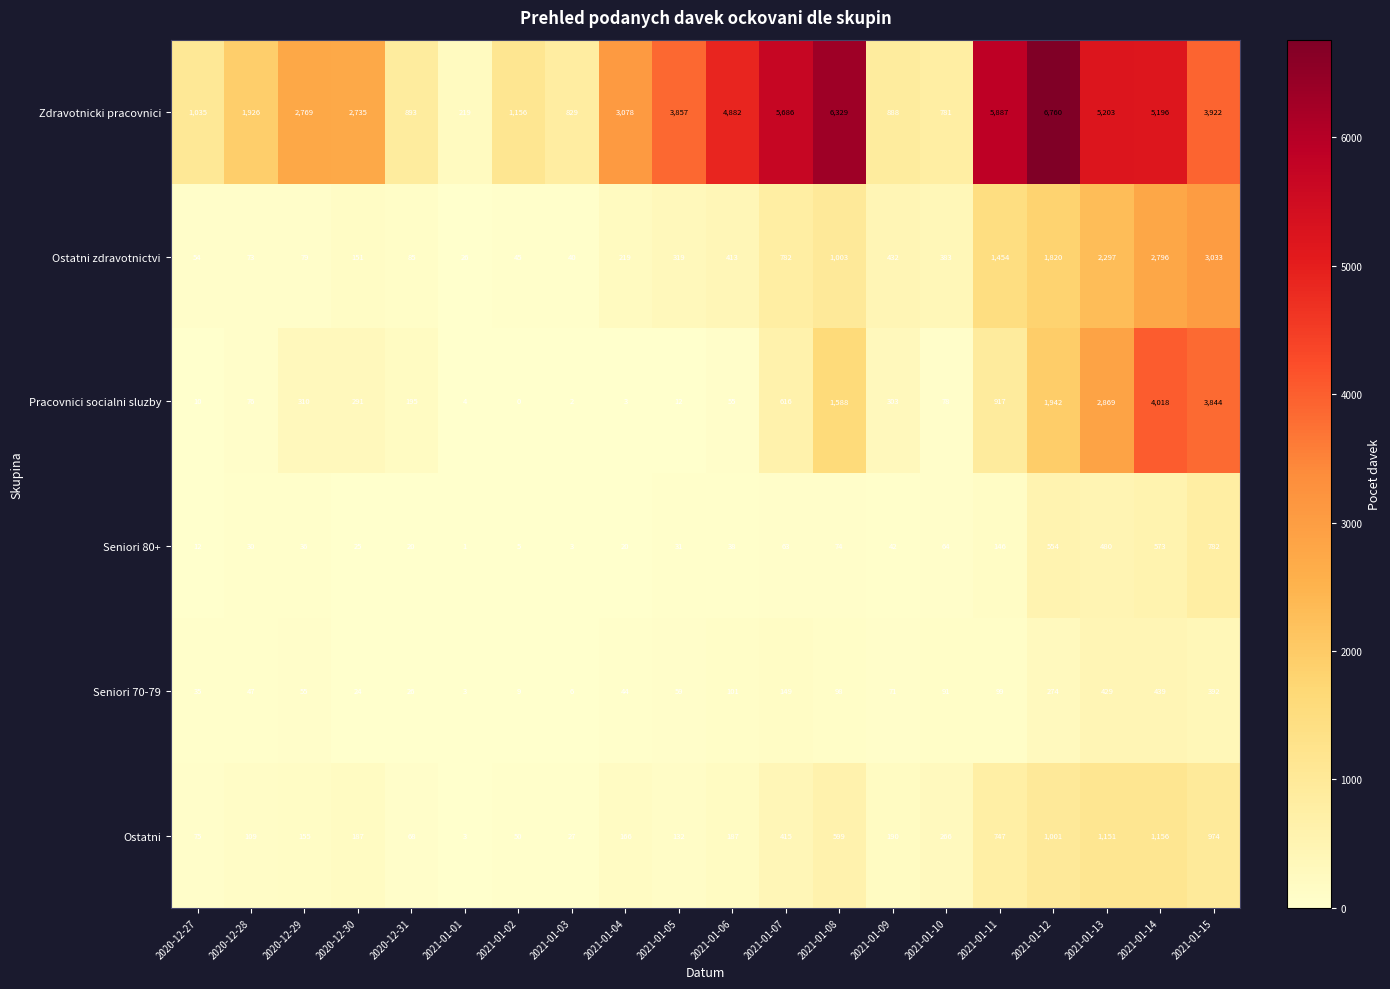

What is the sum of the Zdravotnicki pracovnici values at 2021-01-13 and 2021-01-06?

10085